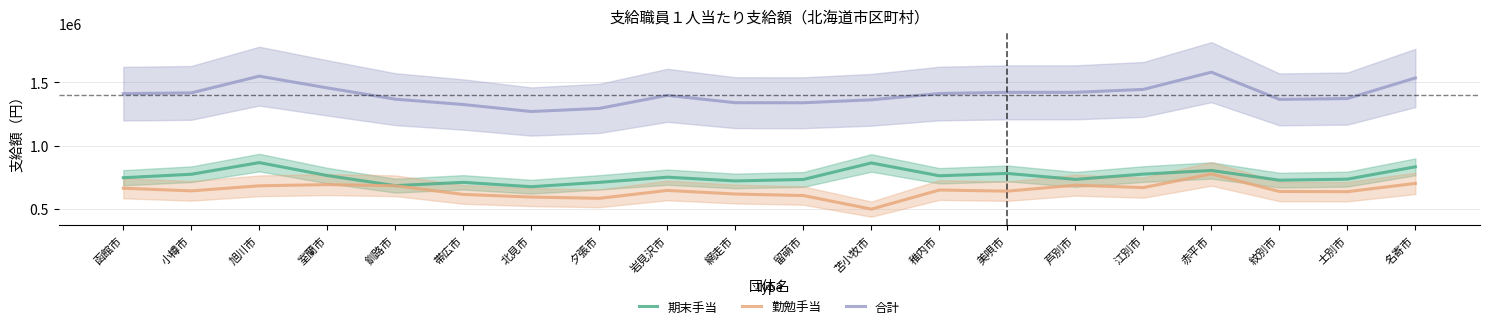

Reading right to left, what are all the values shown in this chart?

期末手当: 833000	735500	727500	803900	775500	733700	780700	762200	863500	733000	721500	751100	710300	675800	710300	684100	764100	866300	774100	746900
勤勉手当: 701900	636700	638100	776700	668900	687700	640700	649600	498800	606000	618000	646400	584100	594000	614800	683300	692500	682900	642900	663900
合計: 1534900	1372200	1365600	1580600	1444400	1421400	1421400	1411800	1362300	1339000	1339500	1397500	1294400	1269800	1325100	1367400	1456600	1549200	1417000	1410800